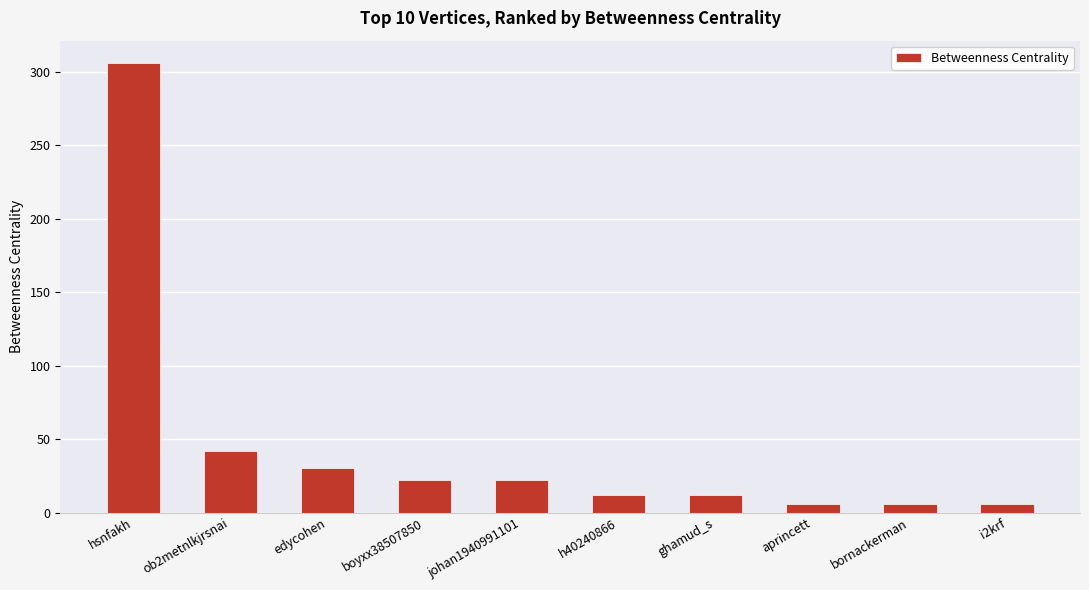

The chart shows a value of 306 at hsnfakh. True or false?

True